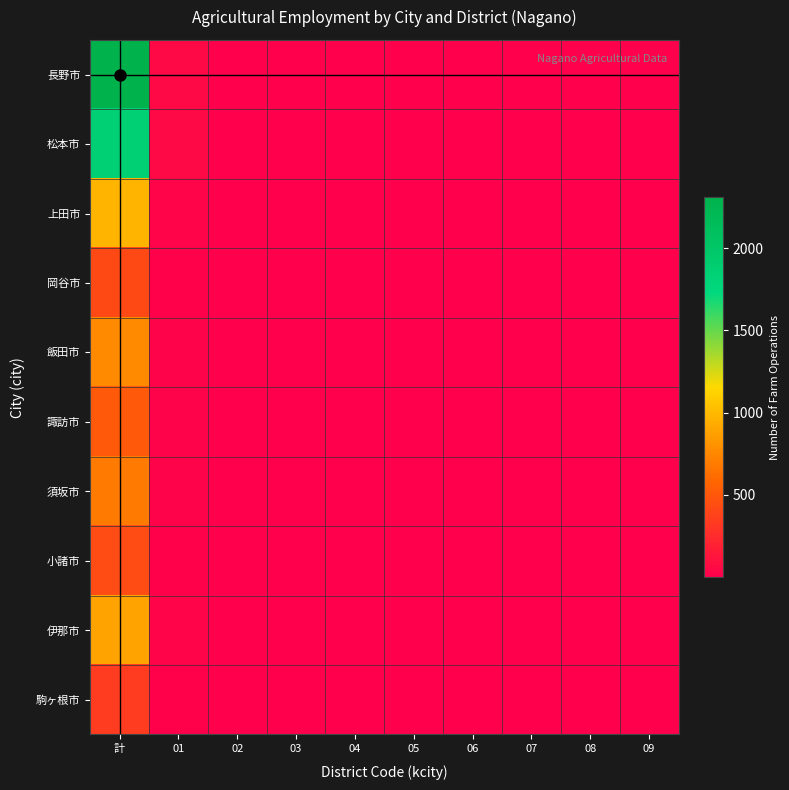

What is the spread (max minus min) of values at 06?

1